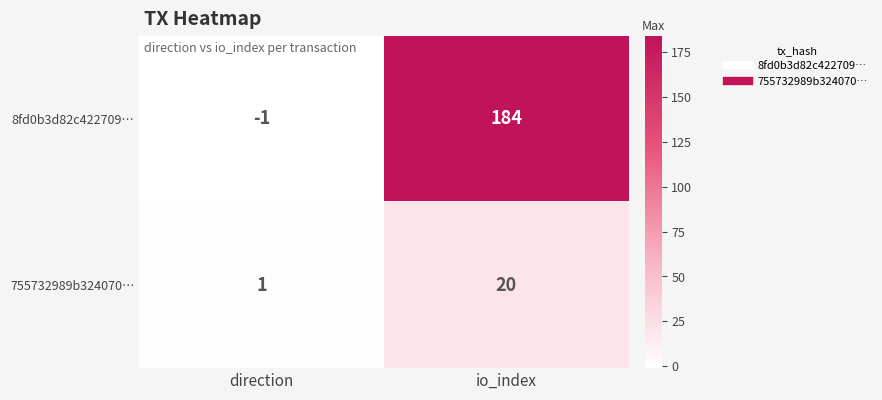

Between direction and io_index, which series saw the biggest shift?

8fd0b3d82c422709…